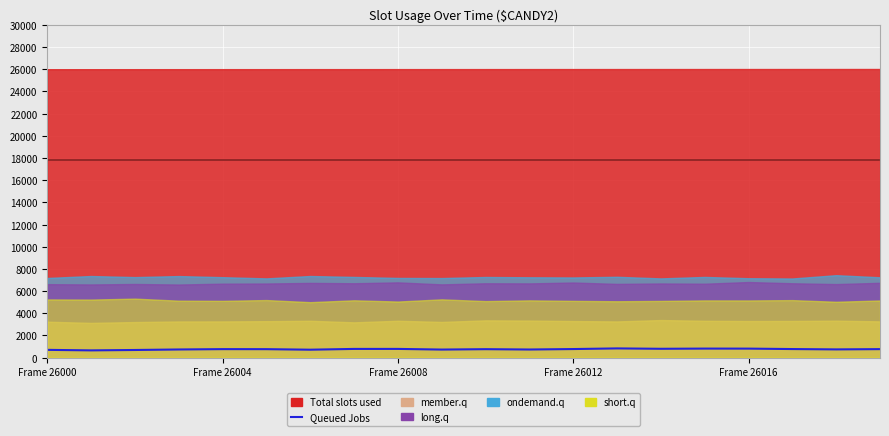

Count the number of values greater than 767.

8